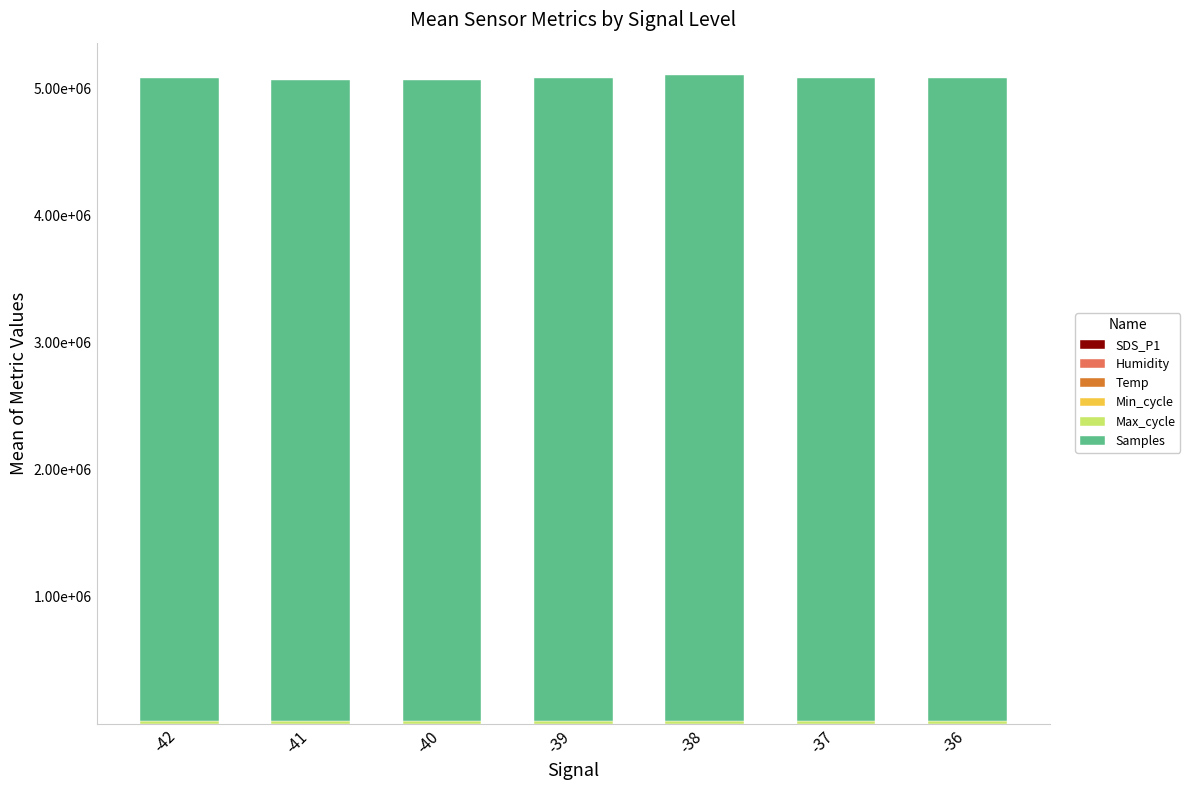

What are all the series names shown in the legend?

SDS_P1, Humidity, Temp, Min_cycle, Max_cycle, Samples